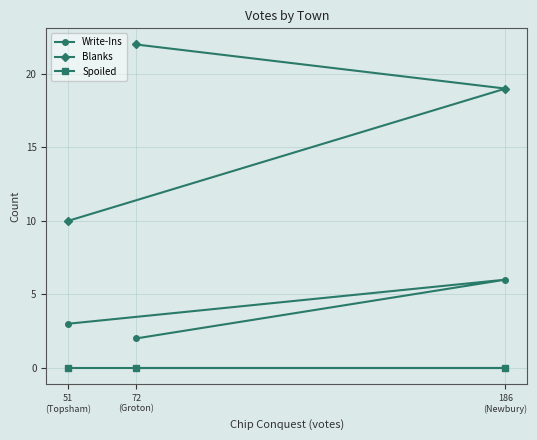

Reading right to left, list all the values displayed in this chart.

Write-Ins: 186
(Newbury)=6	72
(Groton)=2	51
(Topsham)=3
Blanks: 186
(Newbury)=19	72
(Groton)=22	51
(Topsham)=10
Spoiled: 186
(Newbury)=0	72
(Groton)=0	51
(Topsham)=0